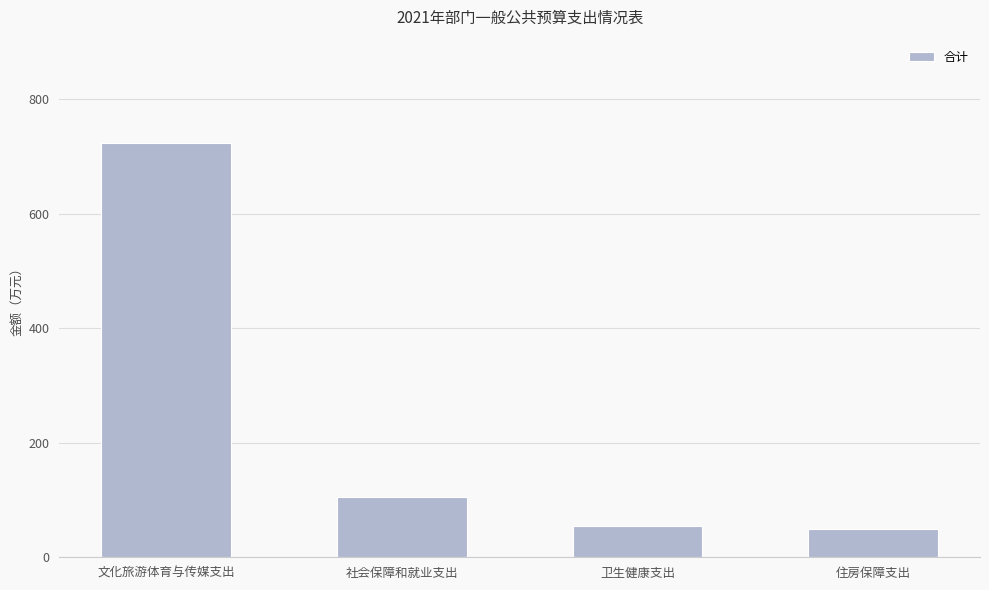

At which category does the chart reach its peak across all series?

文化旅游体育与传媒支出